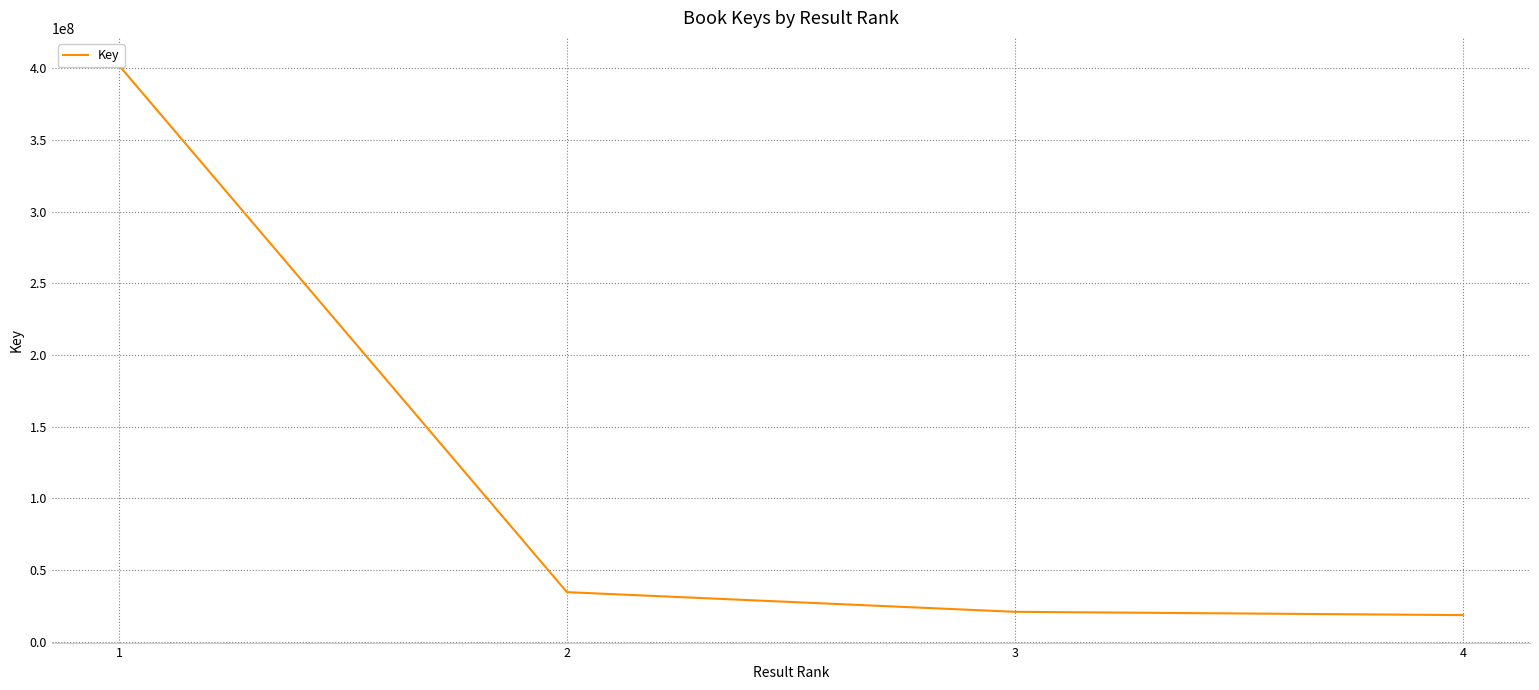

Between 4 and 1, which is larger?

1